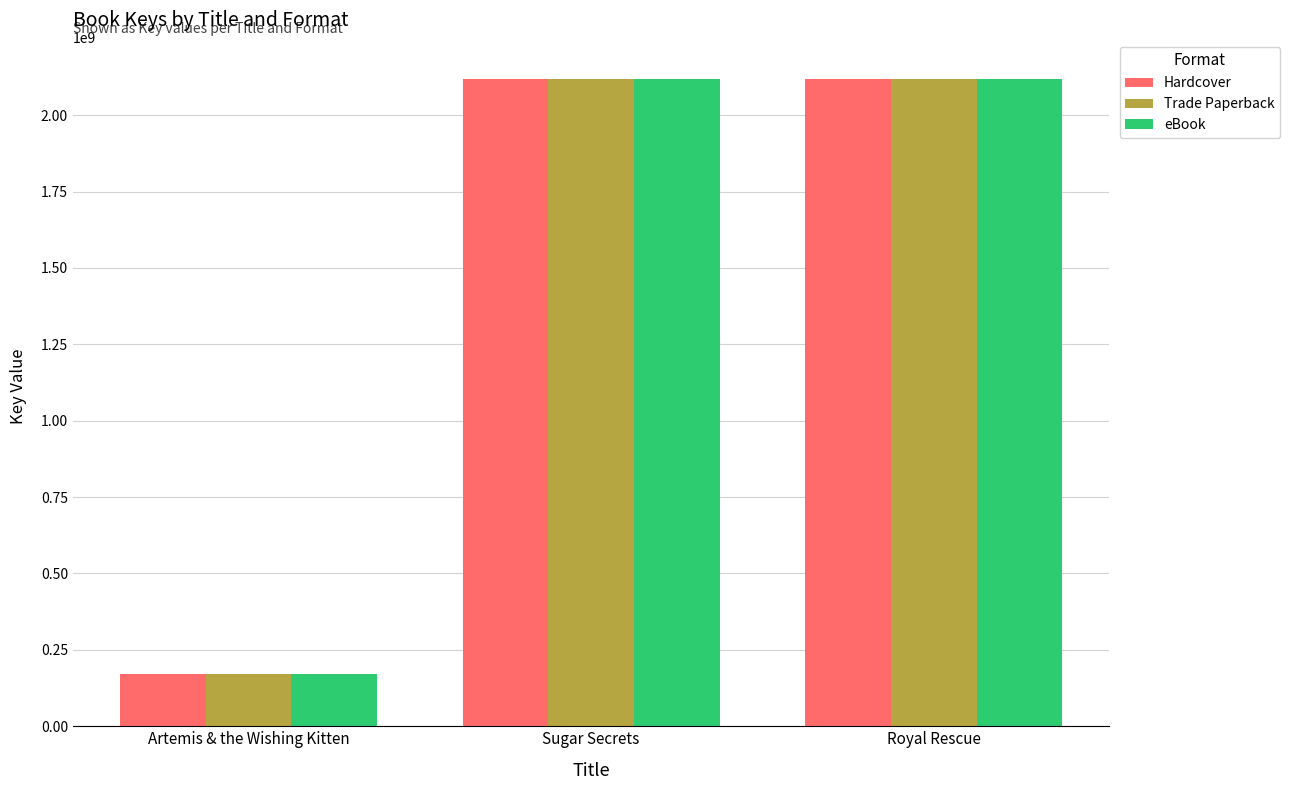

What is the difference between the second highest and minimum values in the Hardcover series?

1945700556